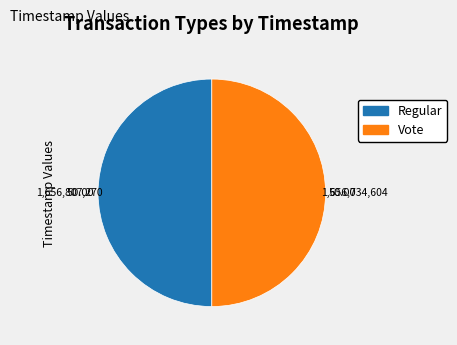

What is the ratio of the value at Vote to the value at Regular?

1.0